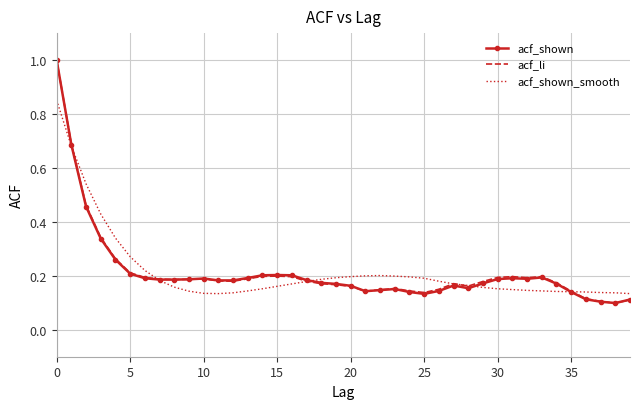

What is the maximum value for acf_shown?

1.0